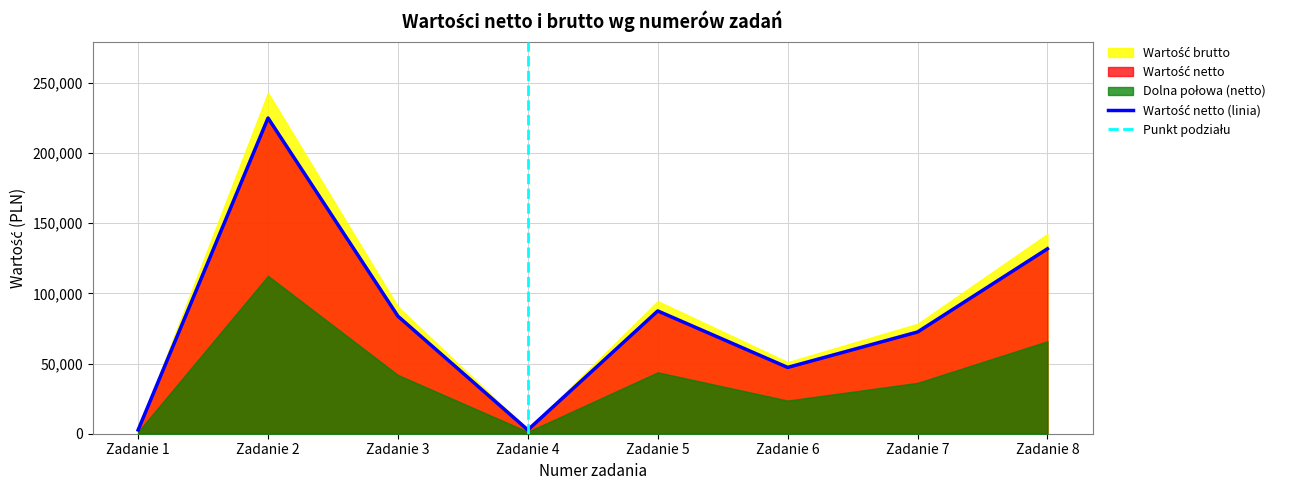

What is the sum of all values?

653200